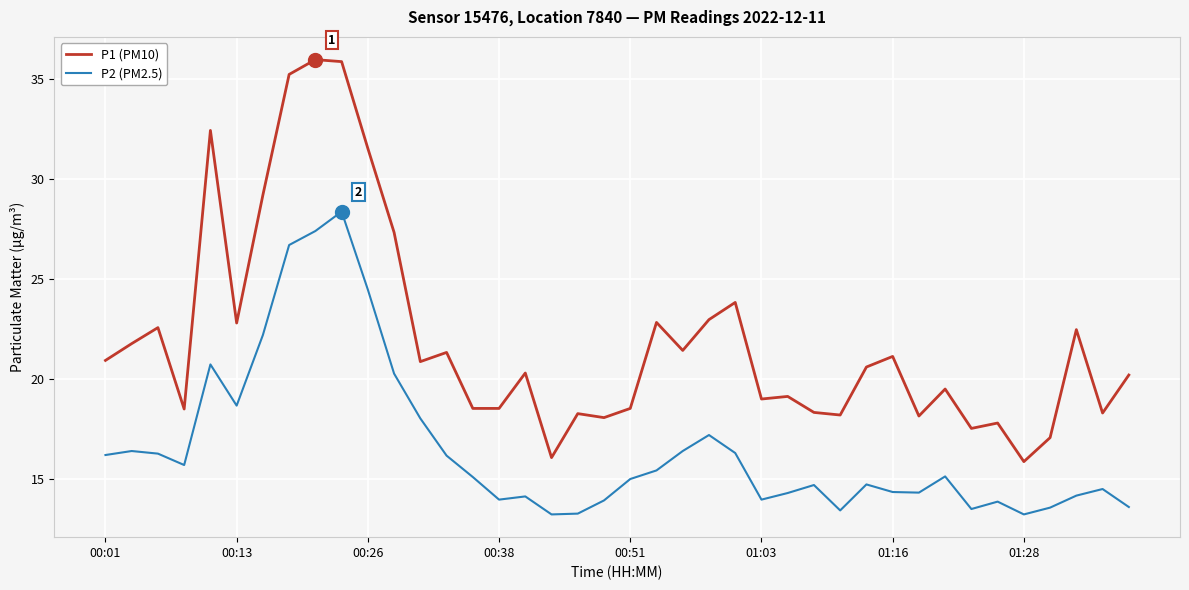

How many lines are shown in the chart?

2